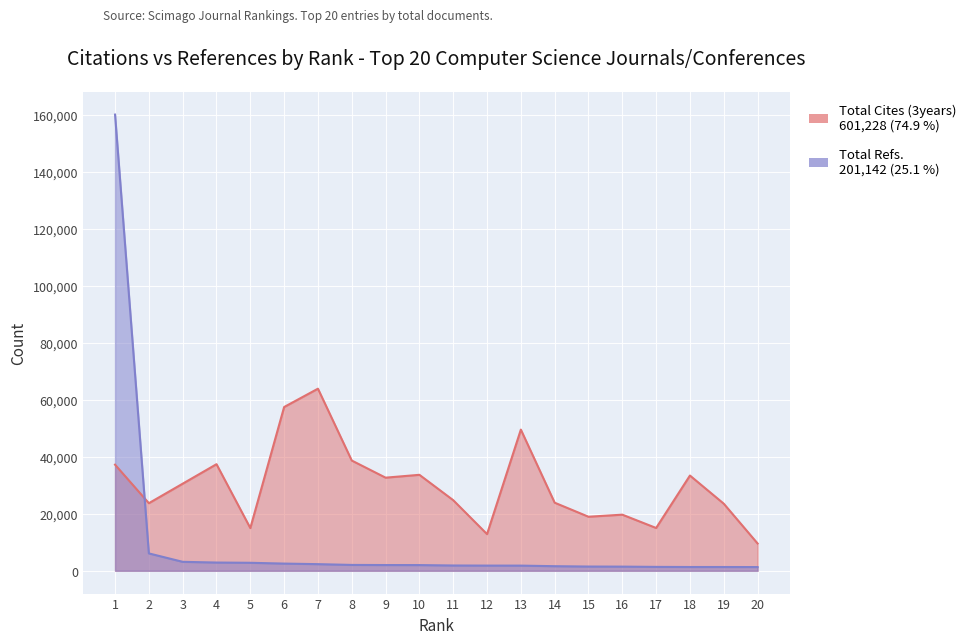

True or false: Total Cites (3years) and Total Refs. intersect in this chart.

True